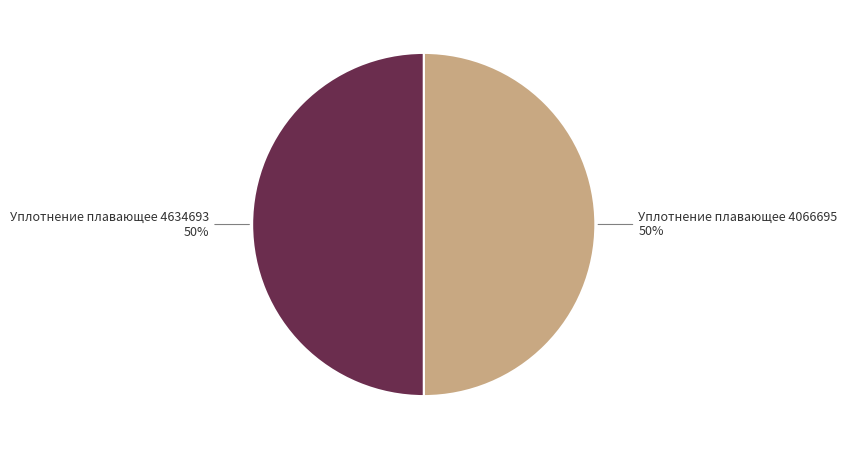

How many slices are in this pie chart?

2